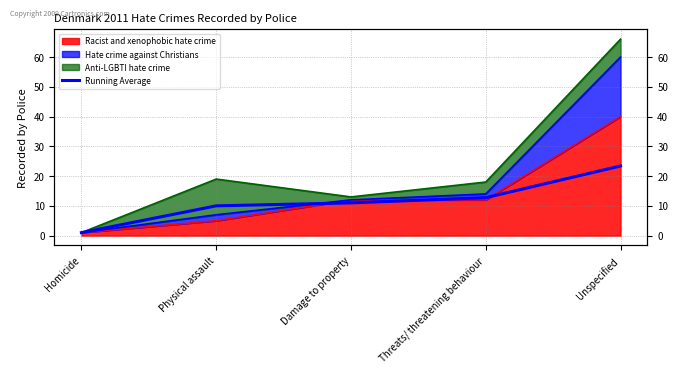

Reading left to right, what are all the values shown in this chart?

Homicide=1.0	Physical assault=10.0	Damage to property=11.0	Threats/ threatening behaviour=12.8	Unspecified=23.4